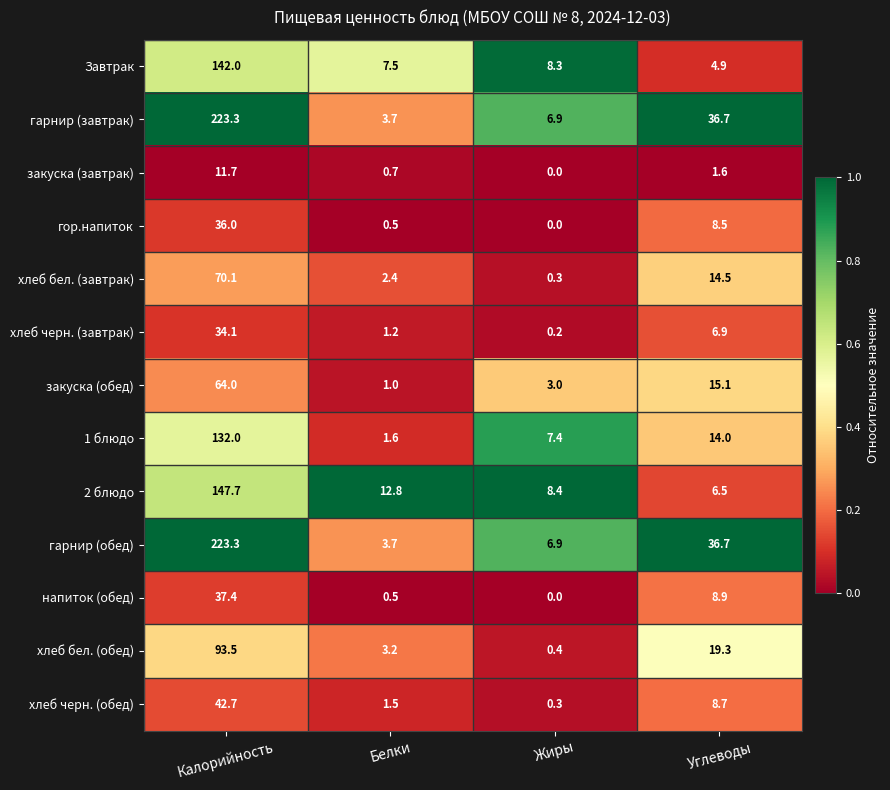

Rank the categories by гарнир (обед) value from highest to lowest.

Калорийность, Углеводы, Жиры, Белки